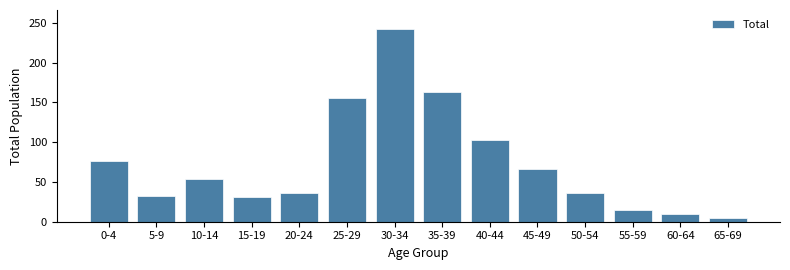

What is the difference between the second highest and second lowest values?

153